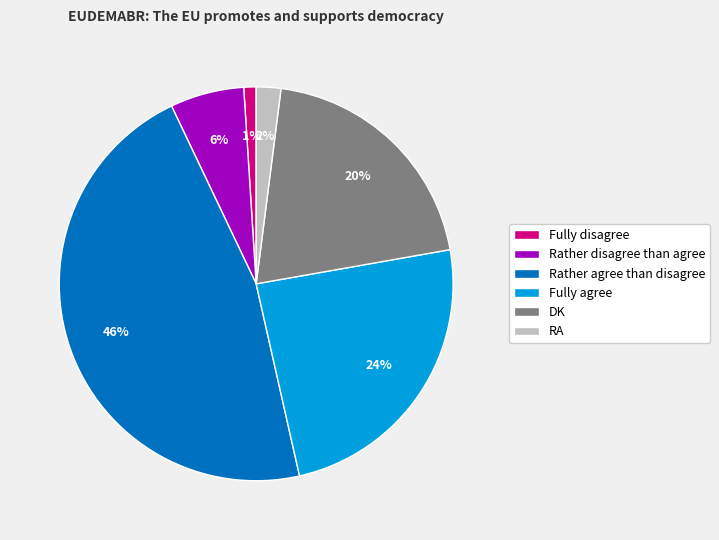

To the nearest percent, what percentage of the pie is RA?

2%